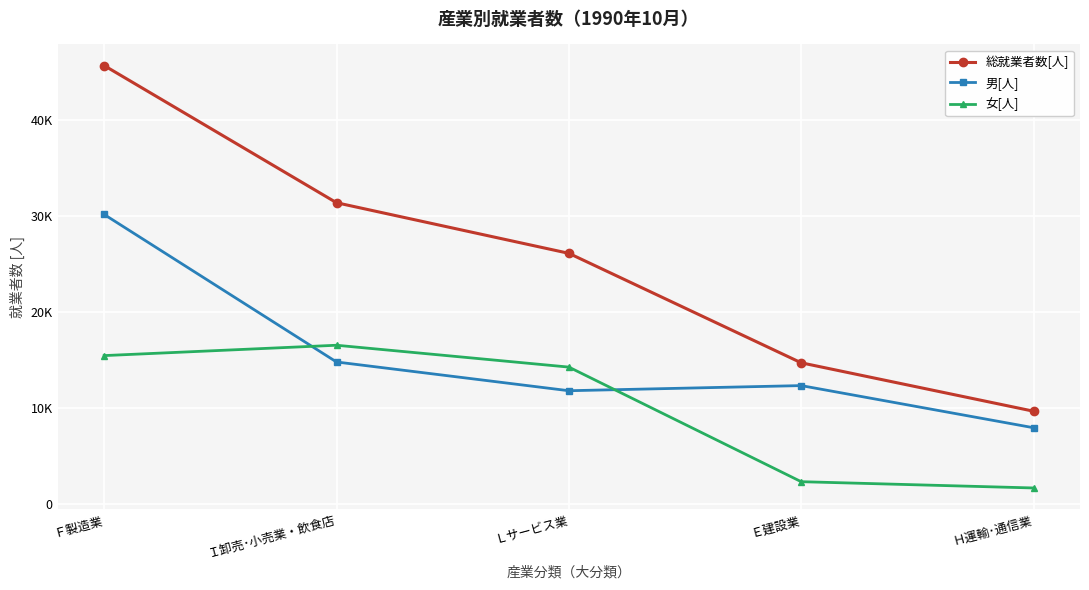

What is the difference between the second highest and second lowest values in the 総就業者数[人] series?

16673